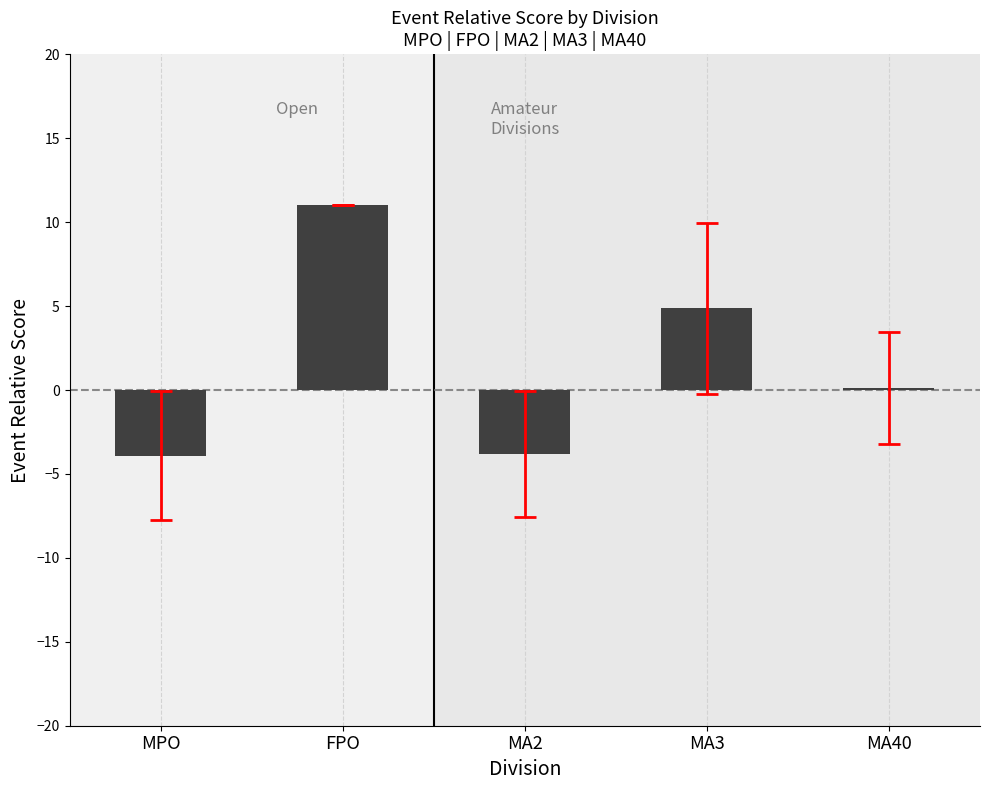

Where is the data nearest to the value 3?

MA3